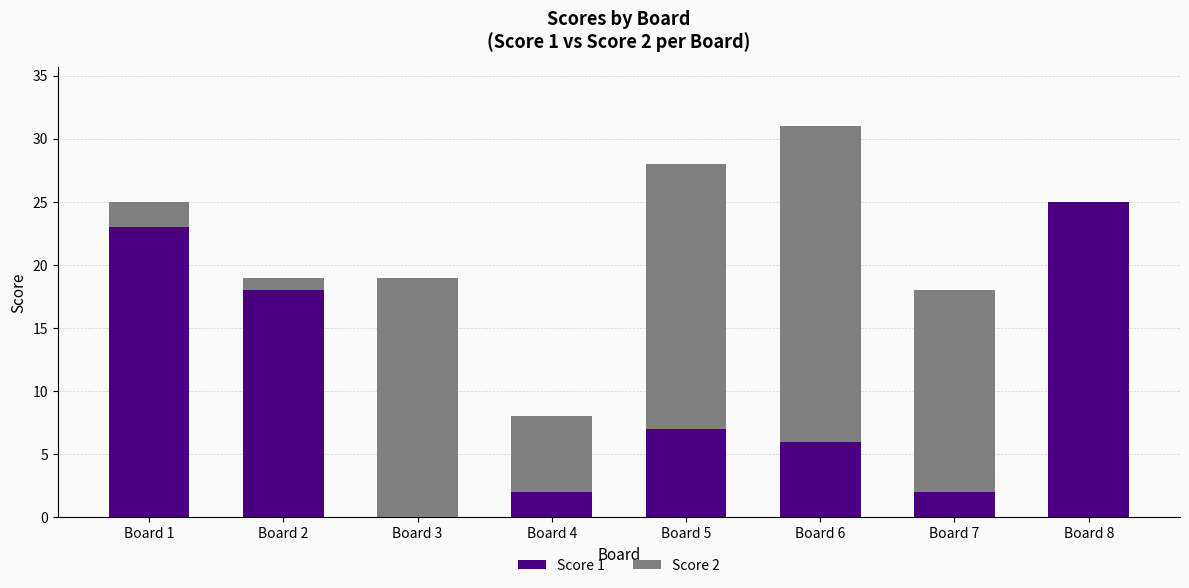

Reading left to right, transcribe the values for Score 1.

Board 1=23	Board 2=18	Board 3=0	Board 4=2	Board 5=7	Board 6=6	Board 7=2	Board 8=25